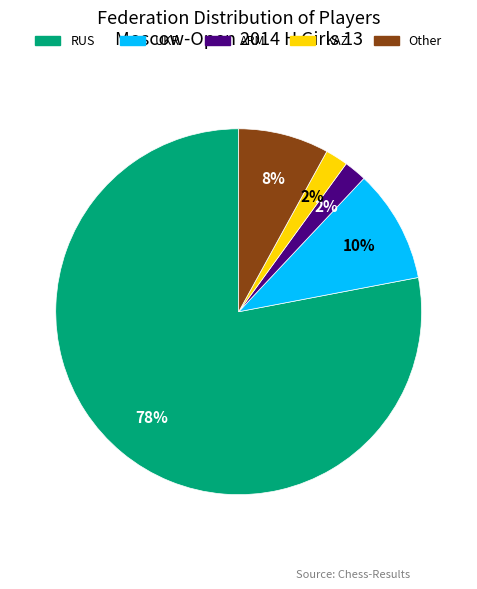

Is Other the majority of the pie?

No